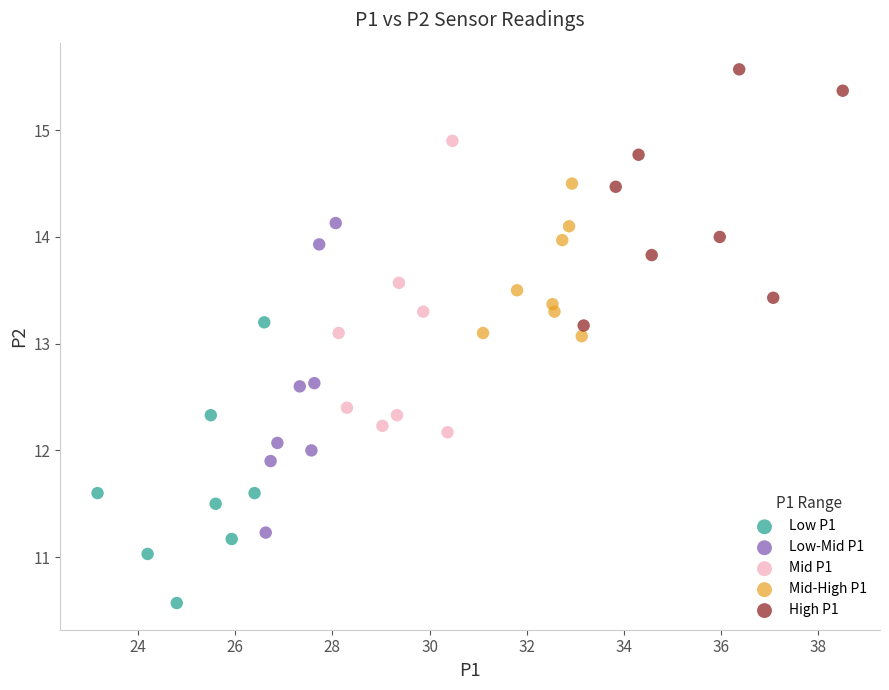

Which series contains the highest Y value?

High P1